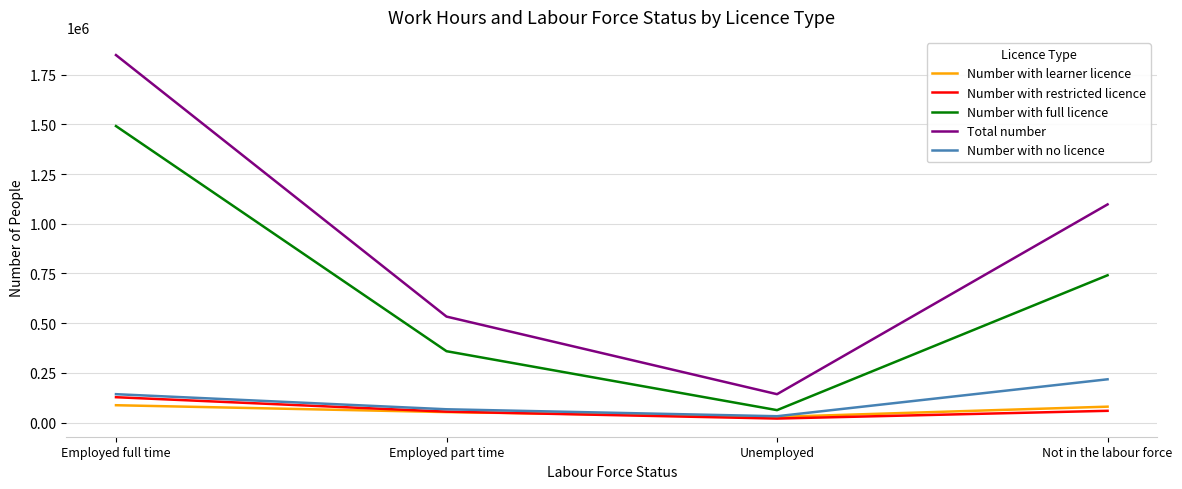

Which series has the largest range (max minus min)?

Total number